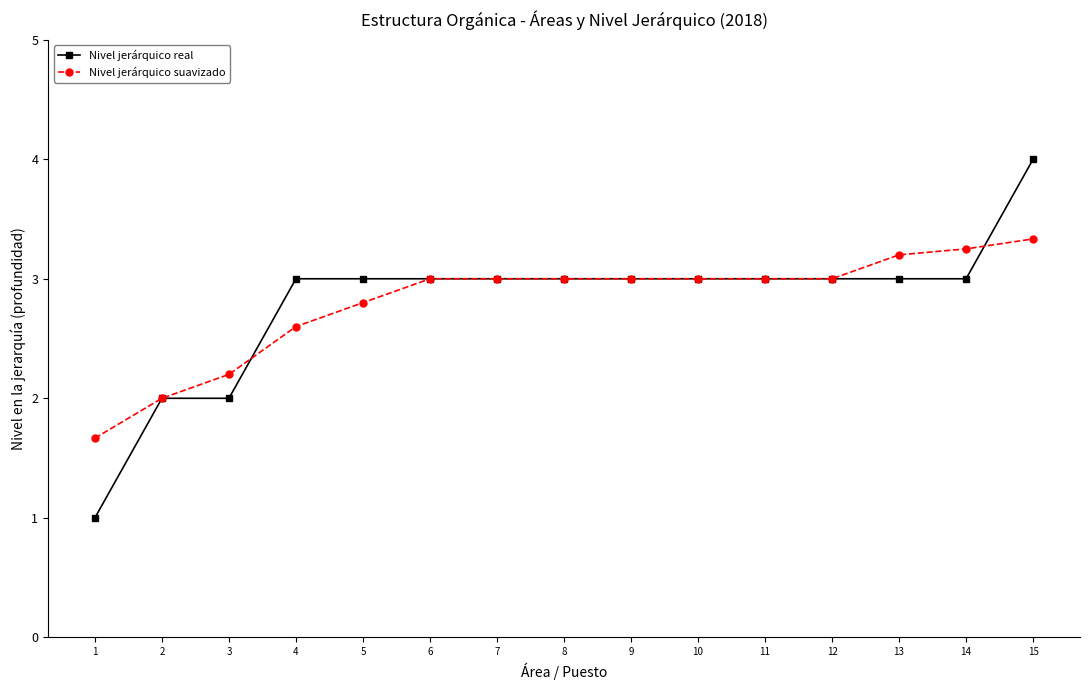

The value of Nivel jerárquico suavizado at 3 is 0.7. True or false?

False